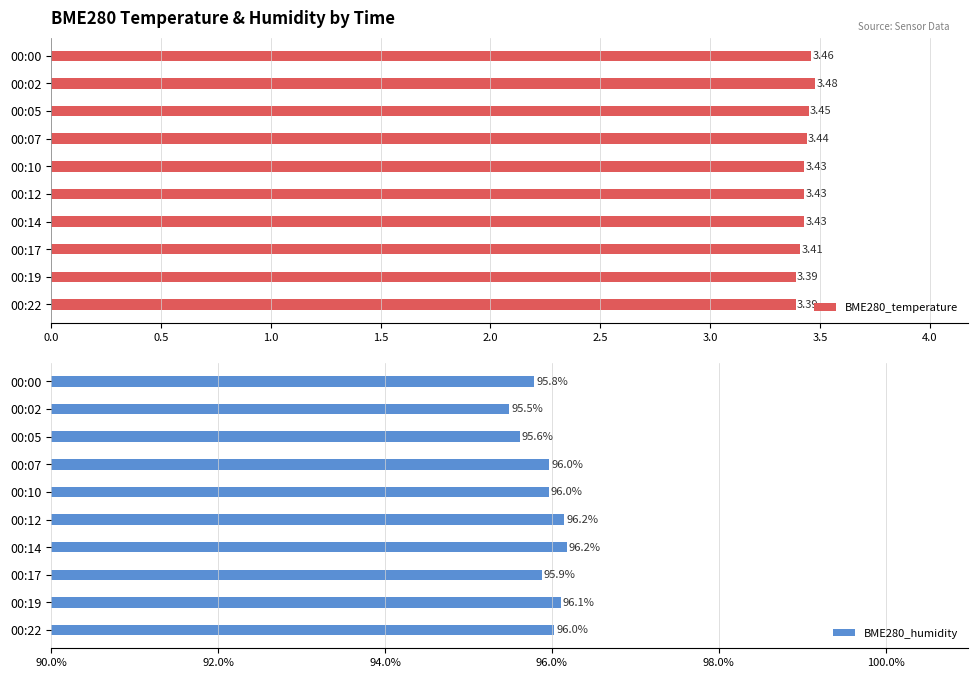

How many distinct data groups are displayed?

2